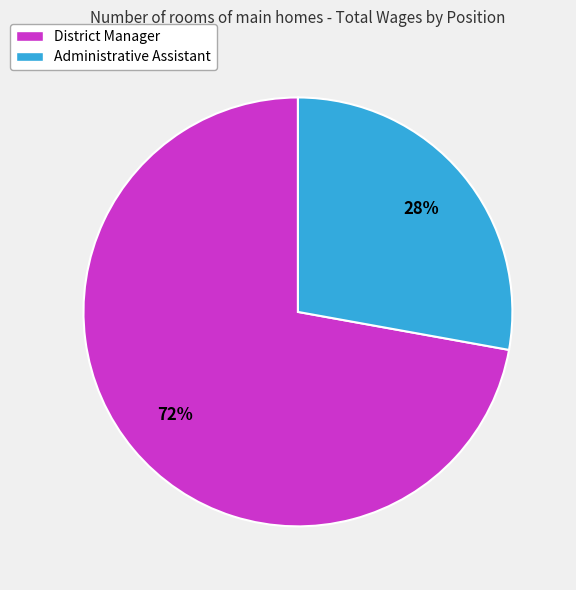

Is the sum of Administrative Assistant and District Manager greater than half?

Yes